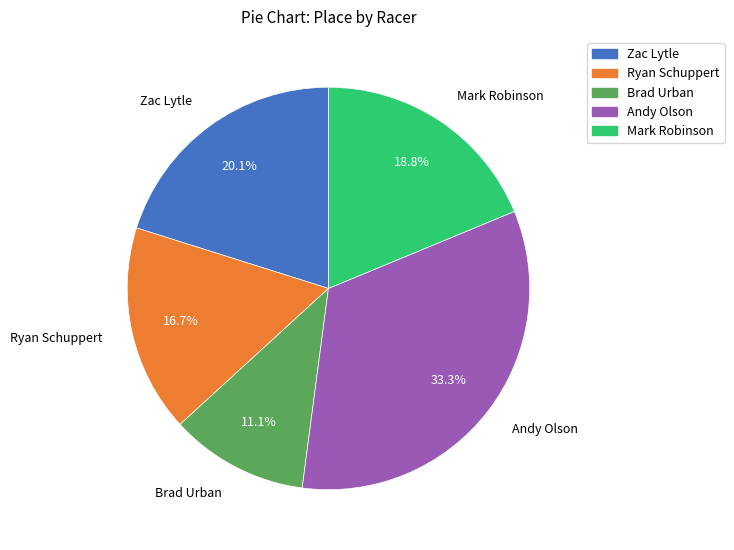

Is there a majority slice in this chart?

No